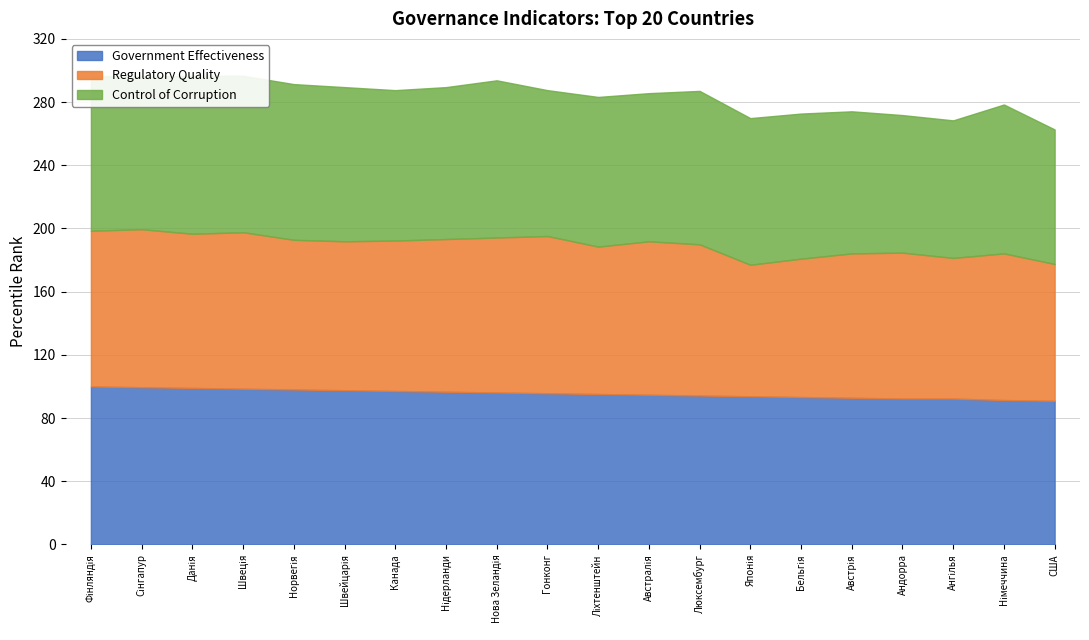

At which label does Regulatory Quality first exceed 95?

Фінляндія